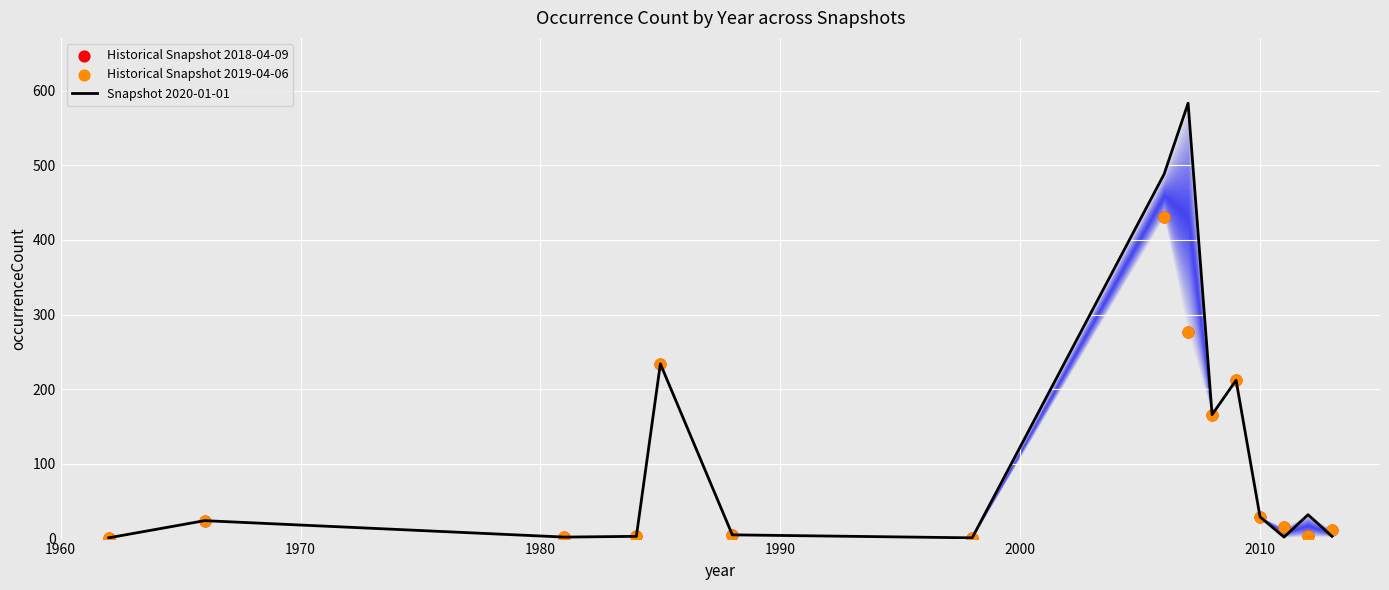

Is the value of Snapshot 2020-01-01 at 12 greater than the value of Historical Snapshot 2019-04-06 at 8?

No